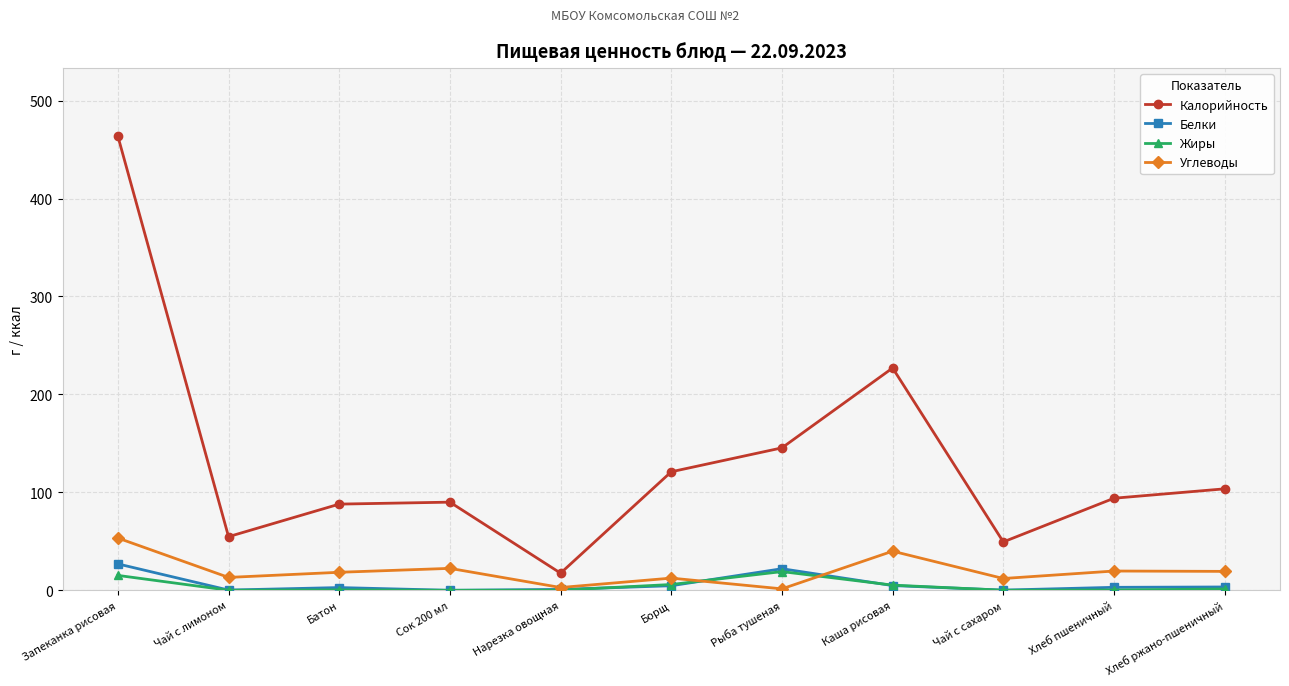

What is the greatest value displayed?

463.6